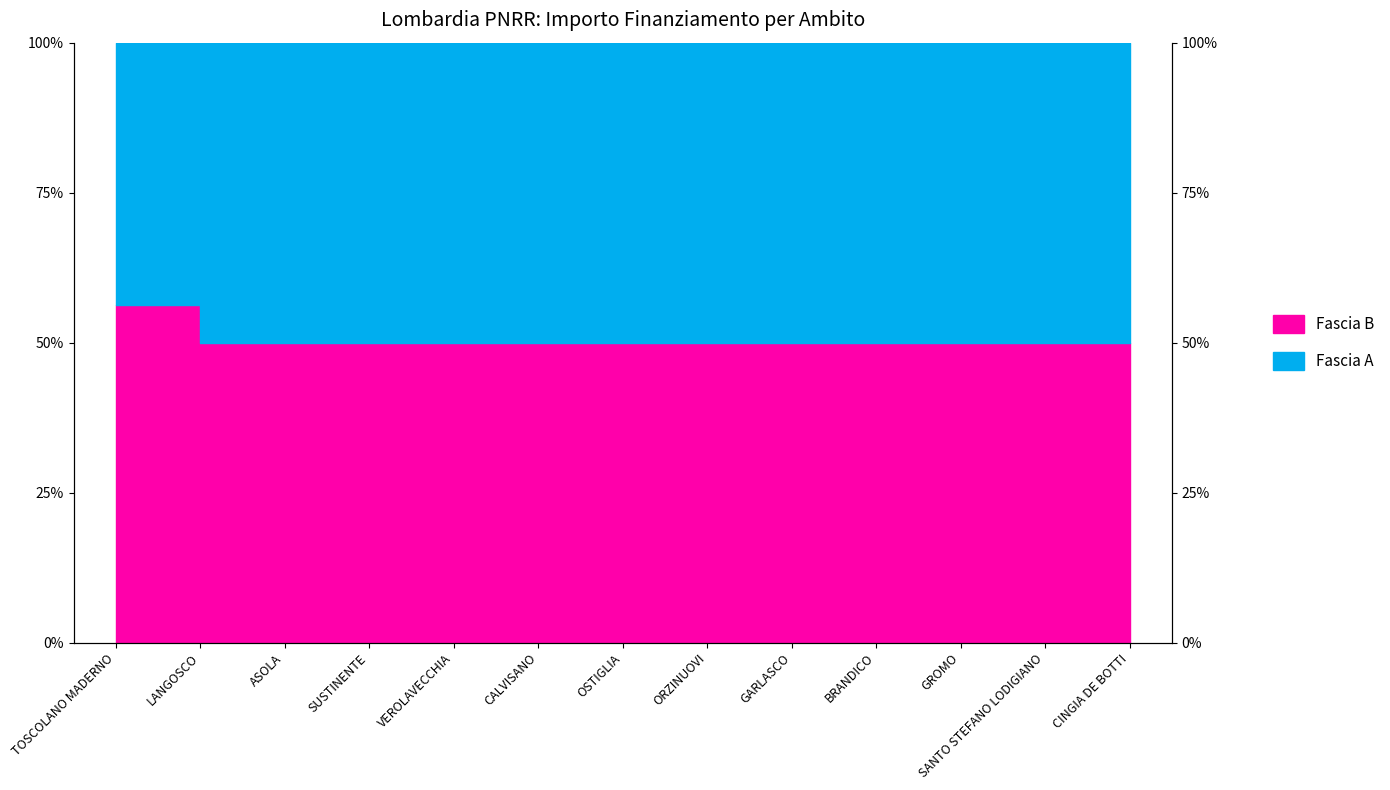

What is the sum of all values?

656.3